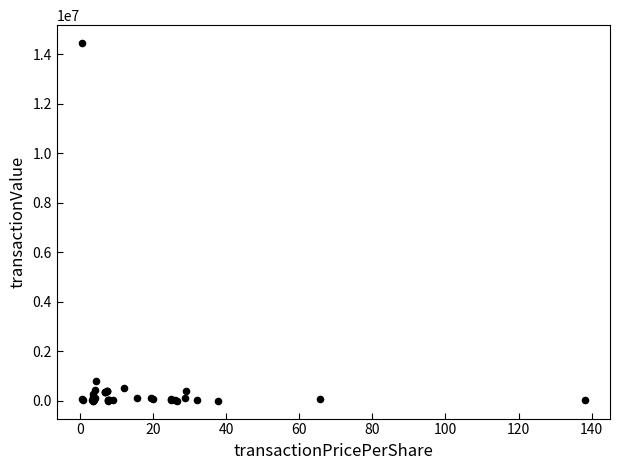

What Y value in the scatter plot is closest to 7227813?

799907